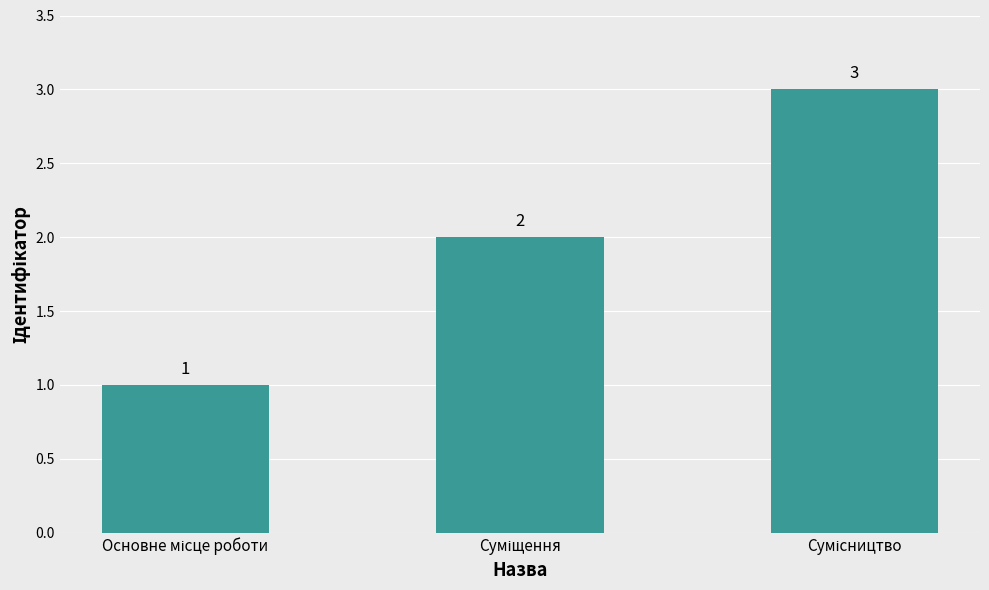

What is the greatest value displayed?

3